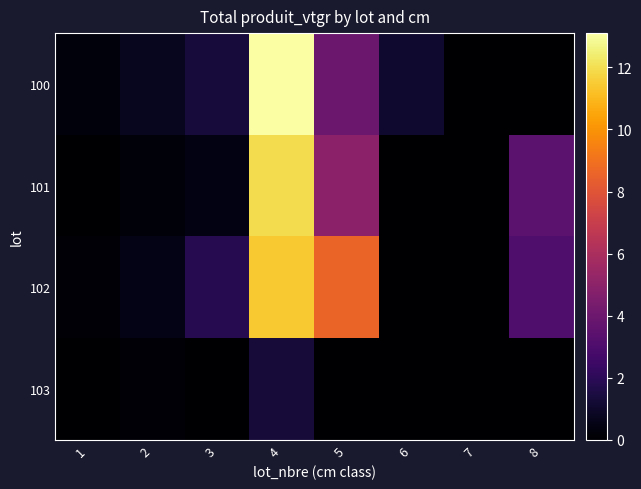

Rank the series by their maximum value, from lowest to highest.

103, 102, 101, 100